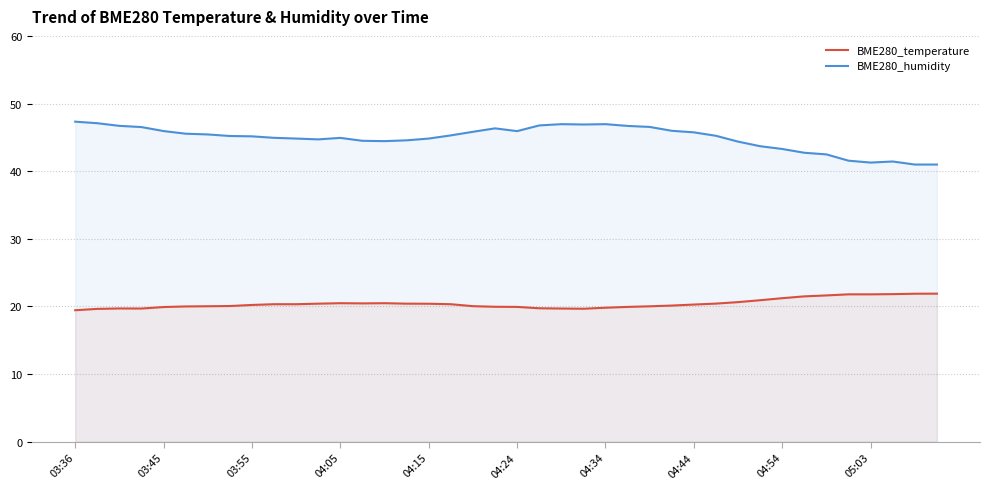

Which category has the lowest value in the BME280_temperature series?

03:36